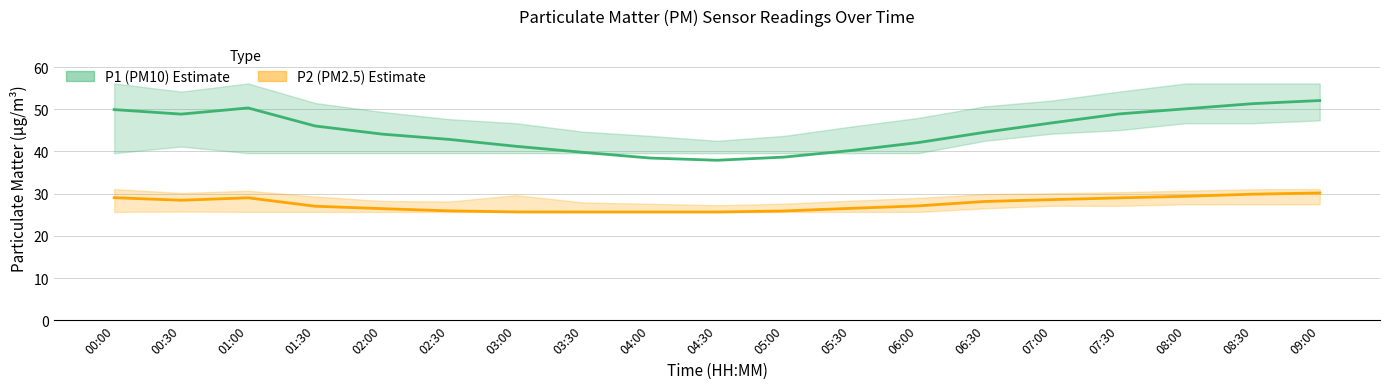

At which category does P2 (PM2.5) reach its first local peak?

01:00